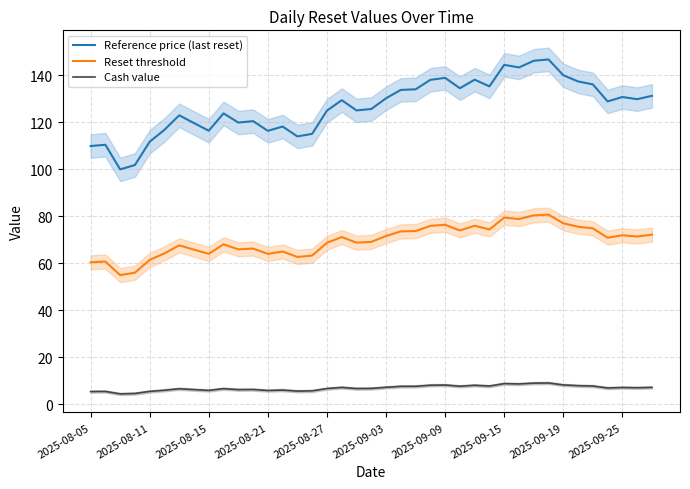

Is this an area chart (filled region under the line)?

No